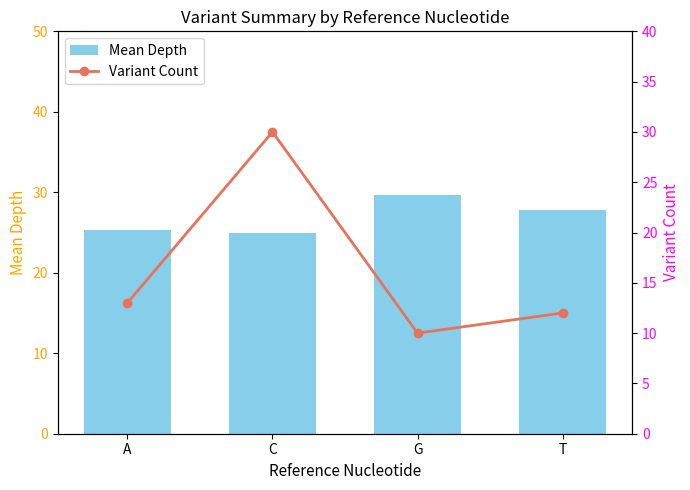

What position from the right is C?

3